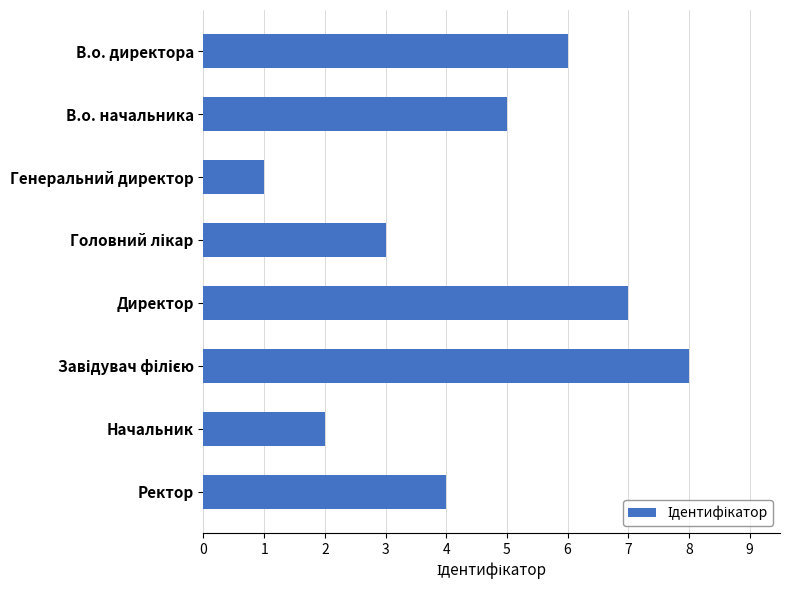

What is the difference between the maximum and second lowest values?

6